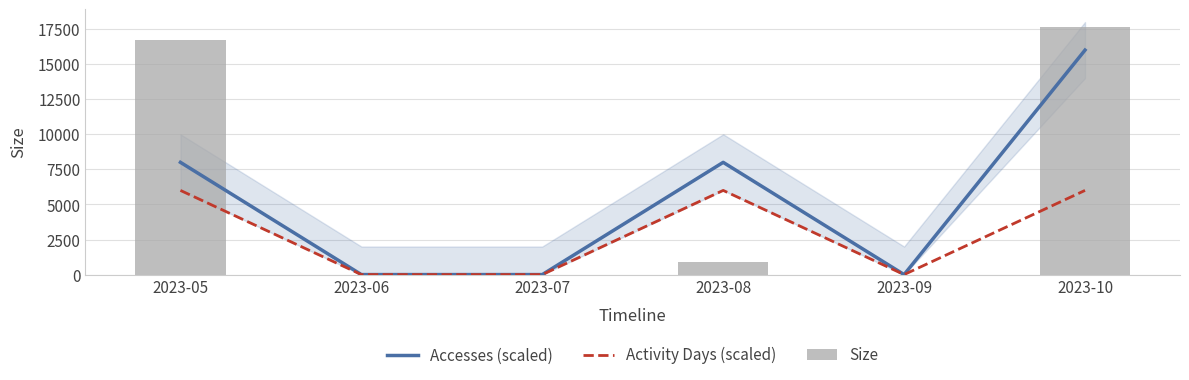

At which label is Accesses (scaled) closest to 8000?

2023-05